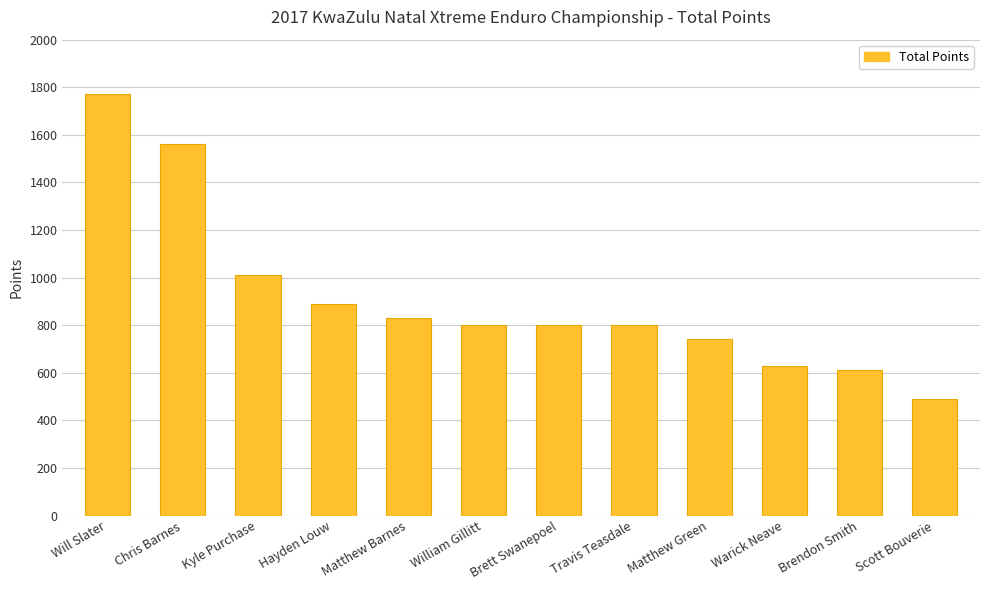

Which has a higher value, Chris Barnes or Will Slater?

Will Slater